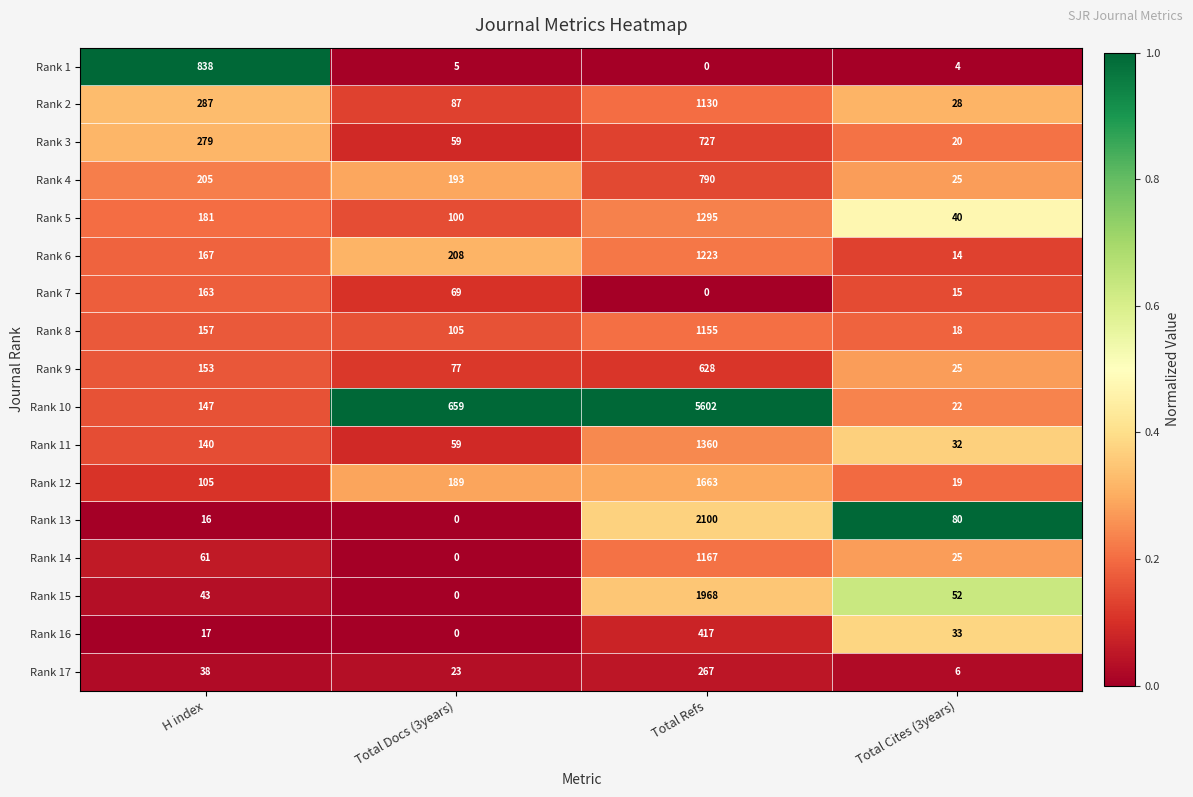

True or false: Rank 10 has a value of 3047 at Total Refs.

False